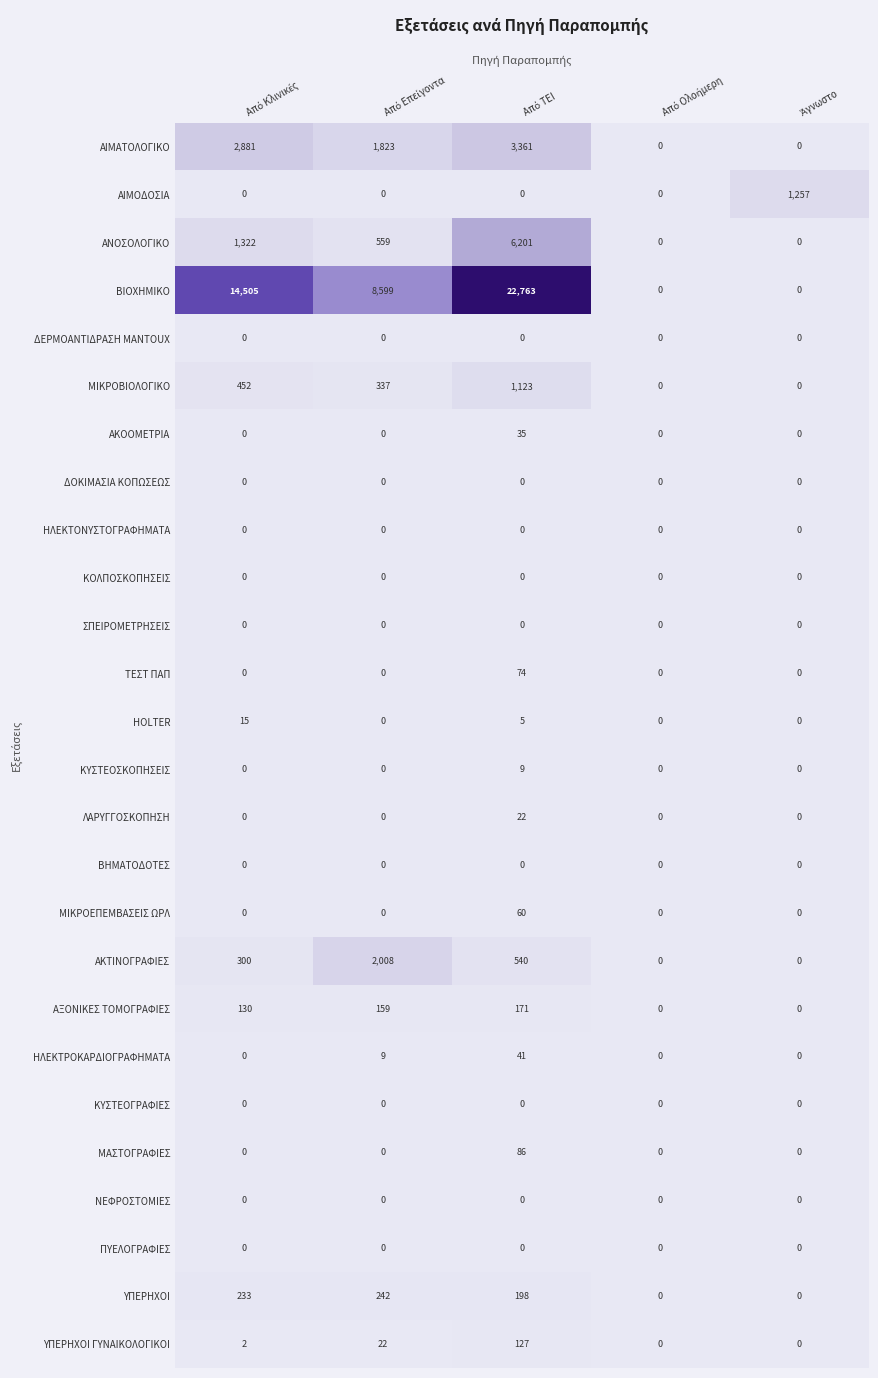

Which series has the largest range (max minus min)?

ΒΙΟΧΗΜΙΚΟ